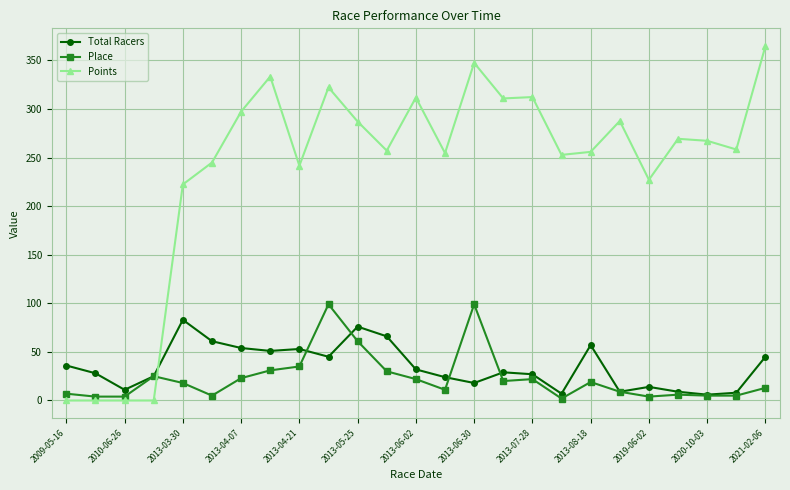

True or false: Total Racers has more than 2 interior local peaks.

True